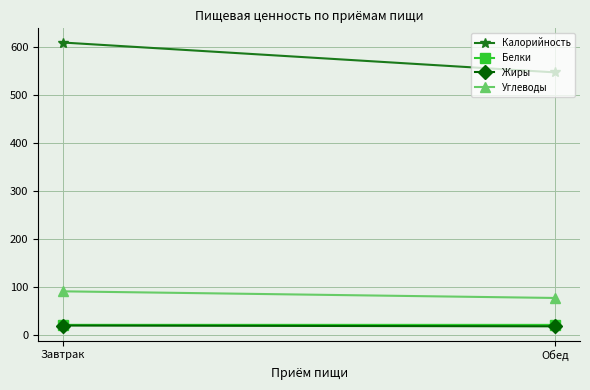

What value does the Углеводы series have at Завтрак?

91.2